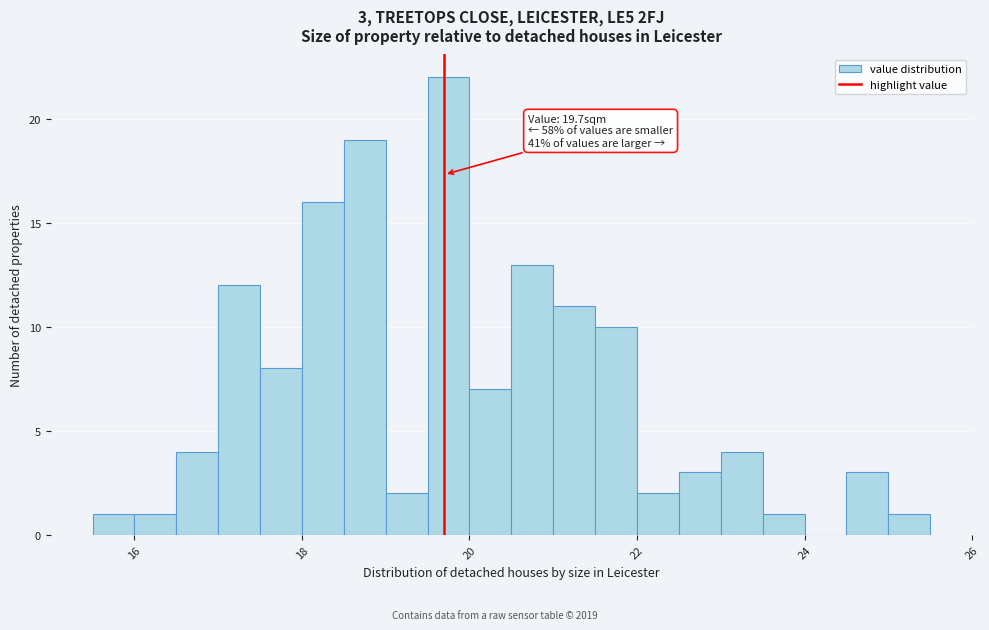

Around what value on the x-axis is the tallest bar? Give the approximate position of its centre, as read against the axis.

19.8